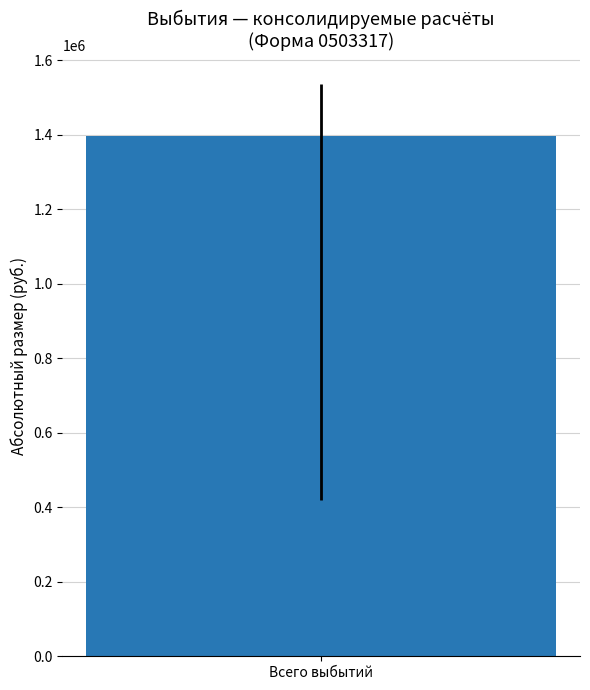

The бюджеты сельских поселений series shows -313113.6 at выдача кредитов. True or false?

False